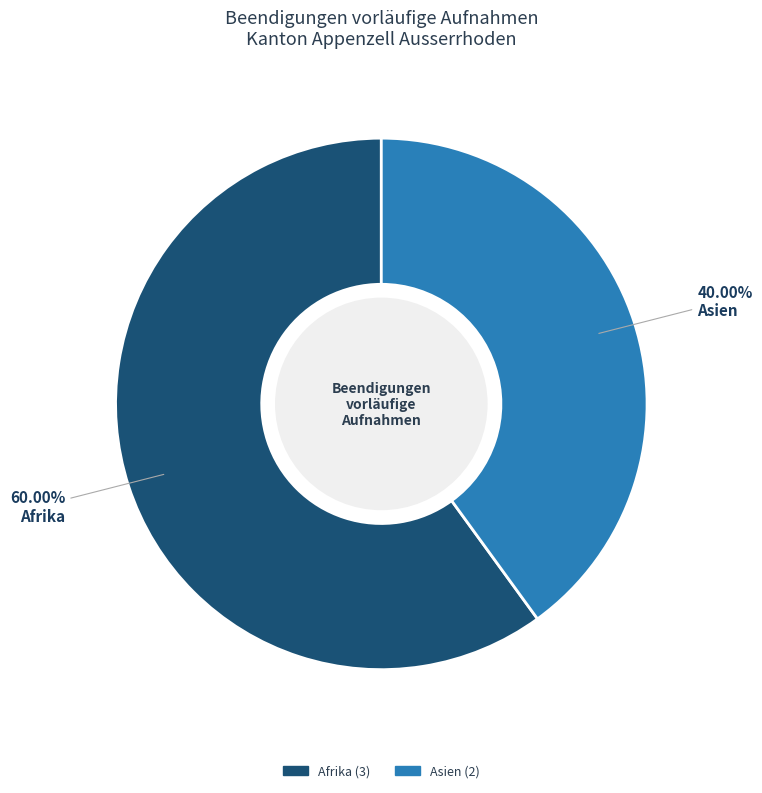

Is there any slice that represents more than half of the pie?

Yes